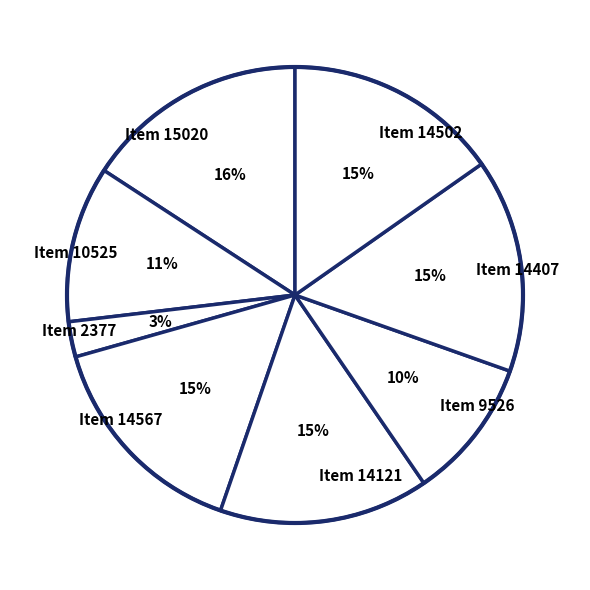

To the nearest percent, what is the average slice percentage?

12%